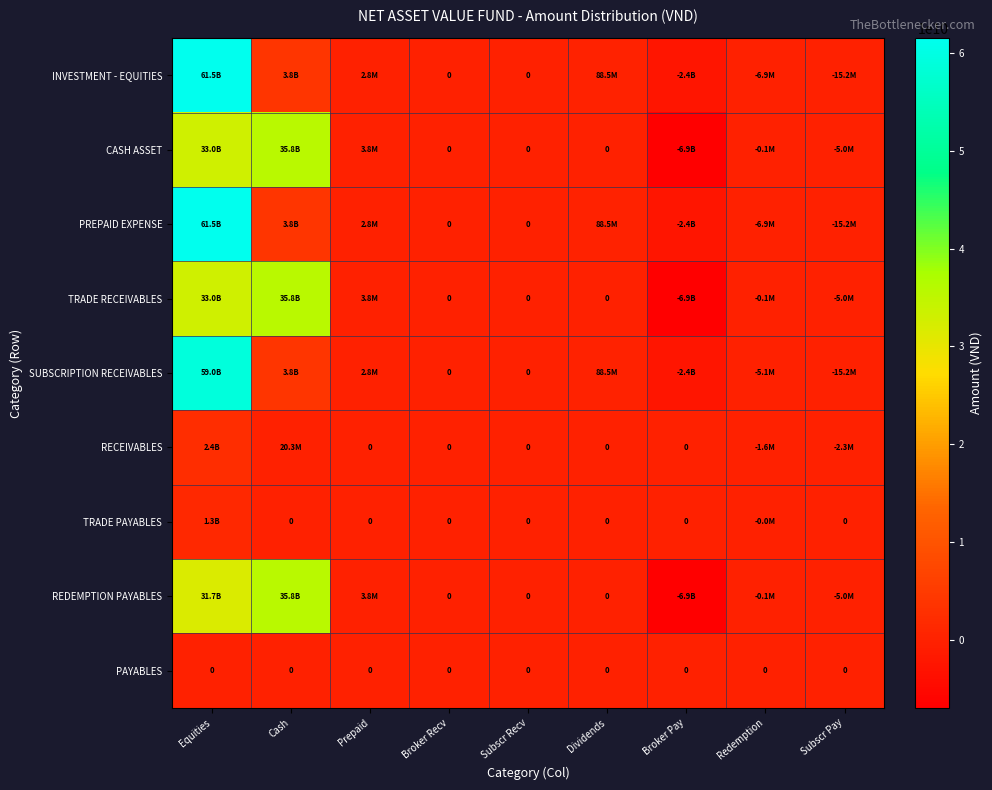

Which series changed the most between Dividends and Redemption?

INVESTMENT - EQUITIES